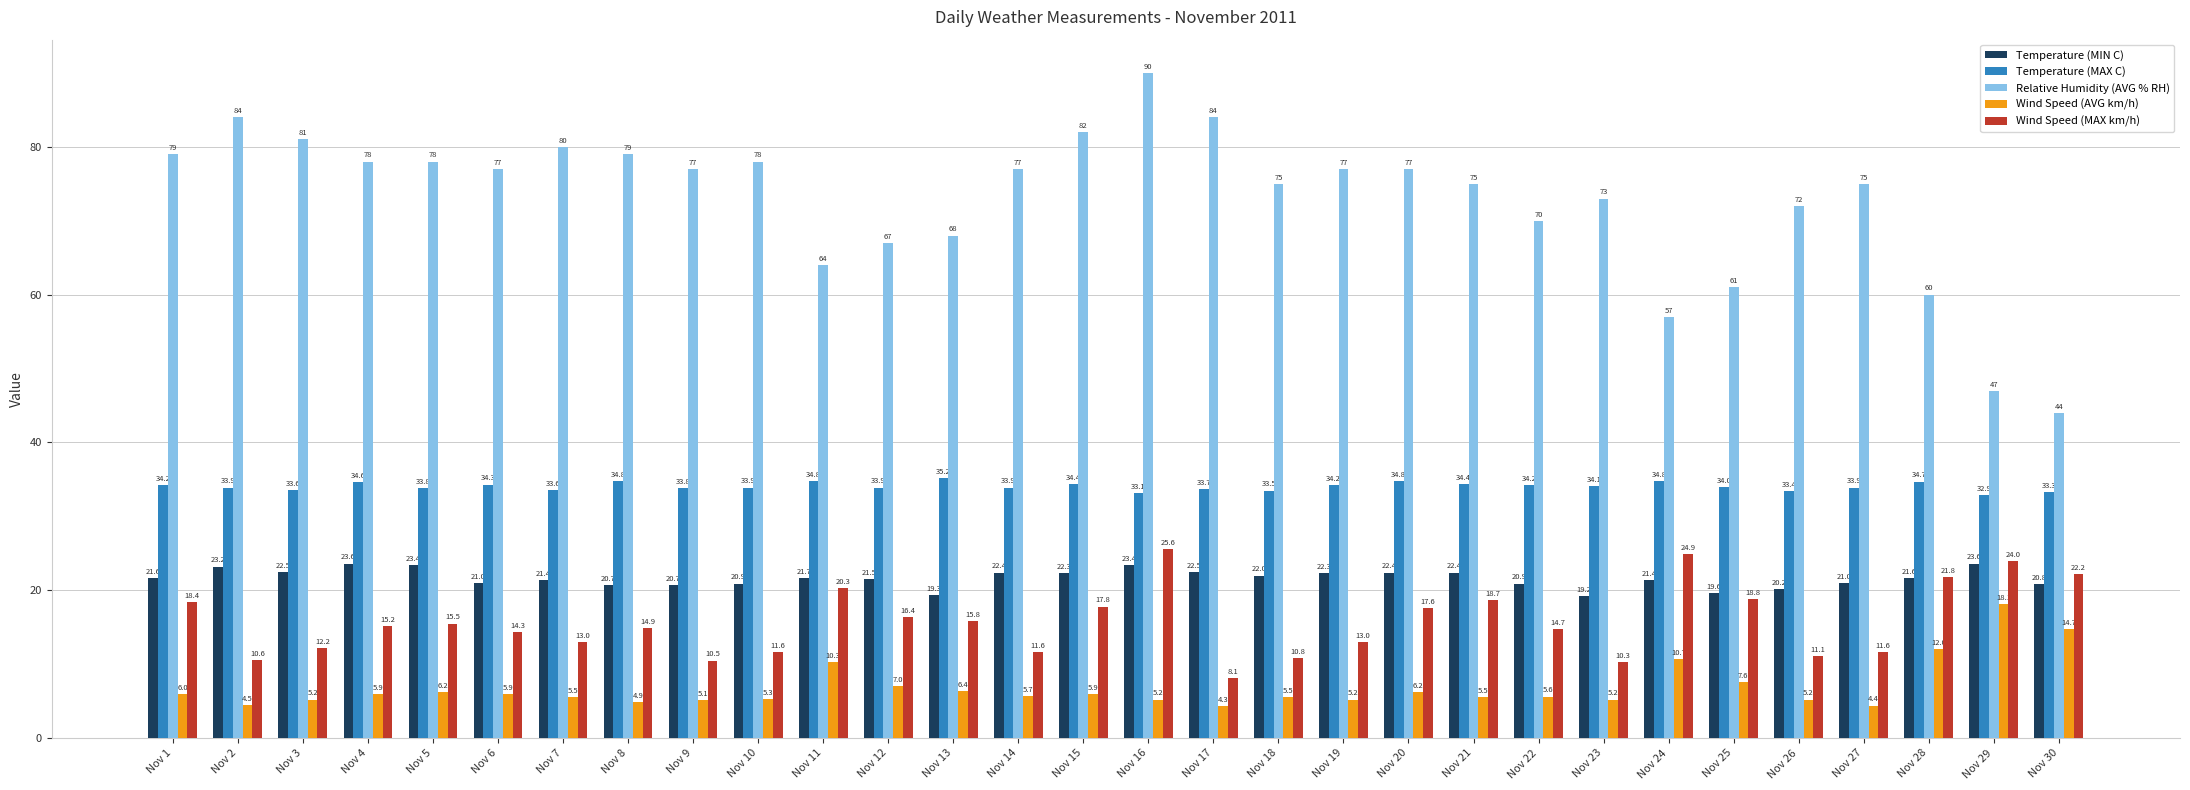

How many bars are there in each group?

5